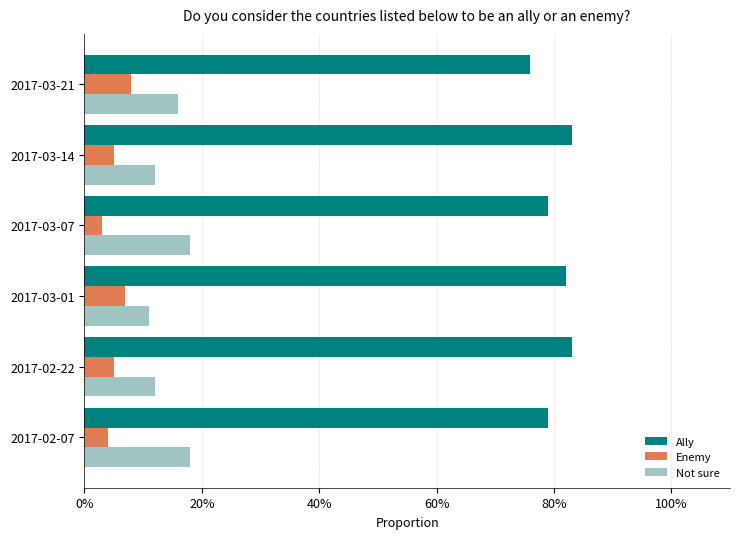

Which series has the largest total across all categories?

Ally